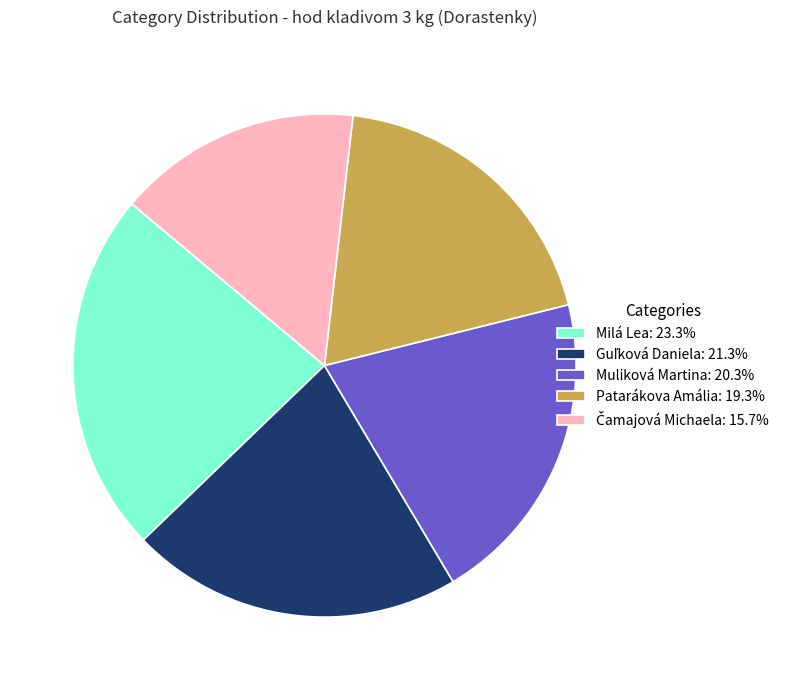

What is the ratio of the value at Milá Lea: 23.3% to the value at Muliková Martina: 20.3%?

1.1